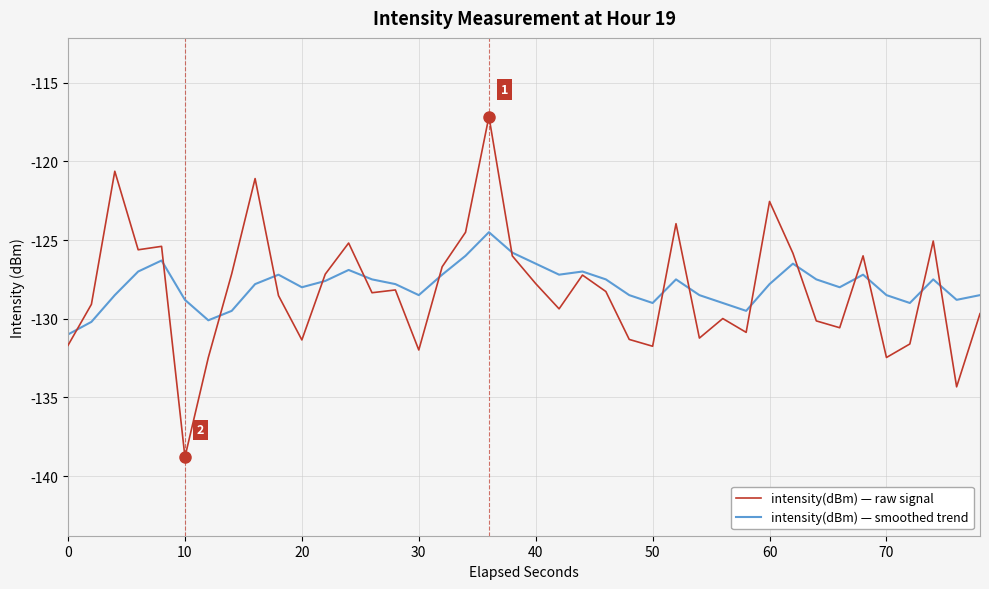

Rank the series by their maximum value, from lowest to highest.

intensity(dBm) — smoothed trend, intensity(dBm) — raw signal